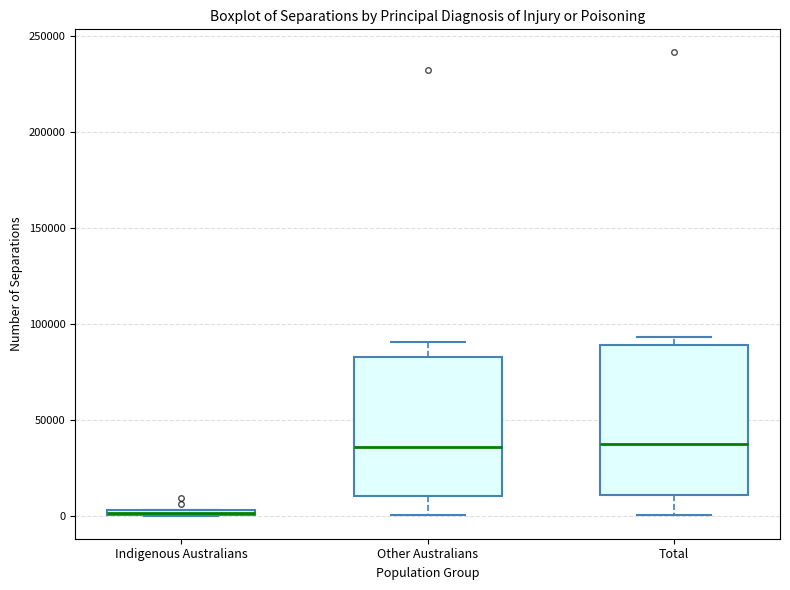

Comparing the boxes themselves (not the whiskers), which one is the tallest?

Total